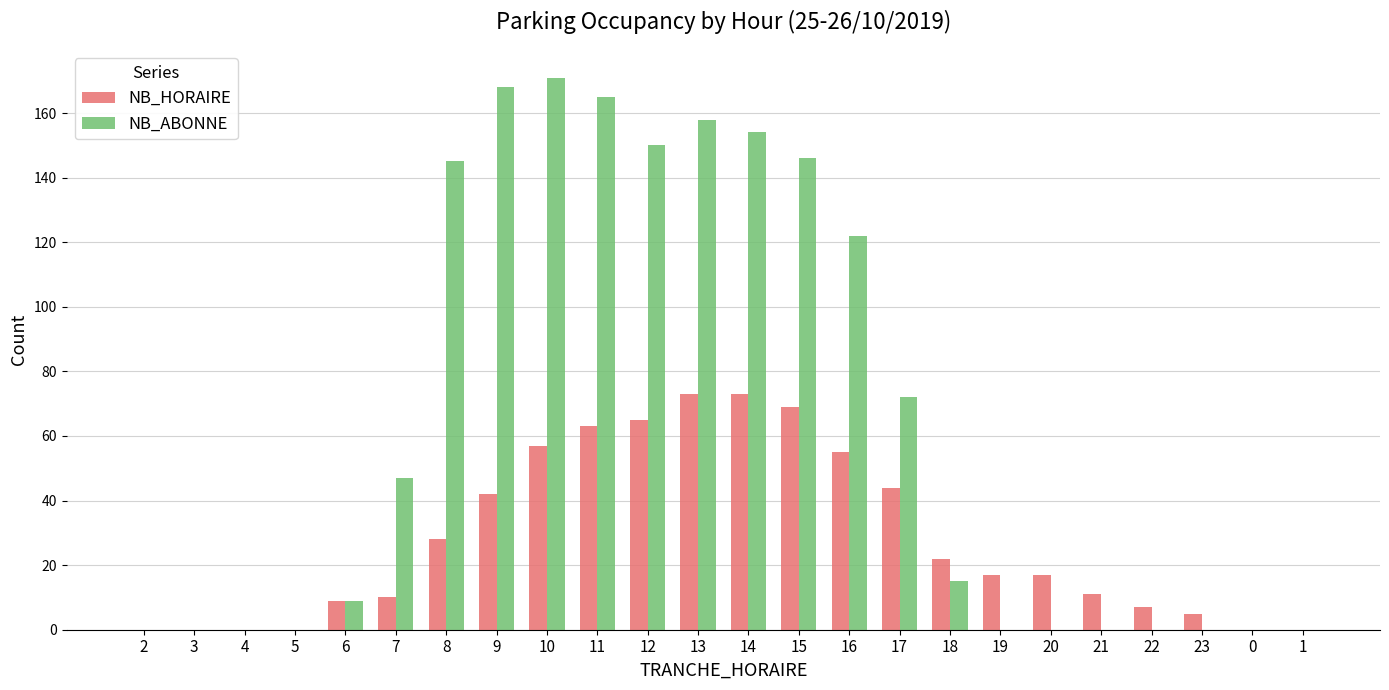

The NB_ABONNE series shows 47 at 7. True or false?

True